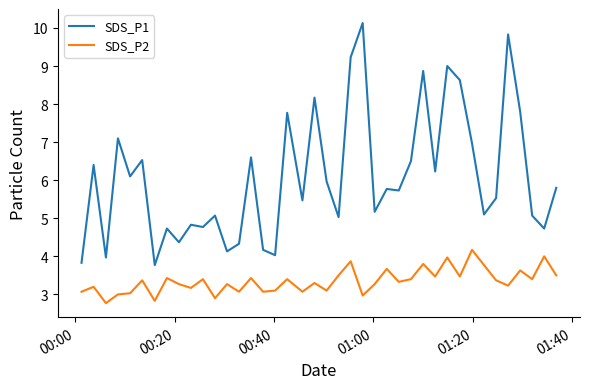

True or false: SDS_P2 and SDS_P1 intersect in this chart.

False